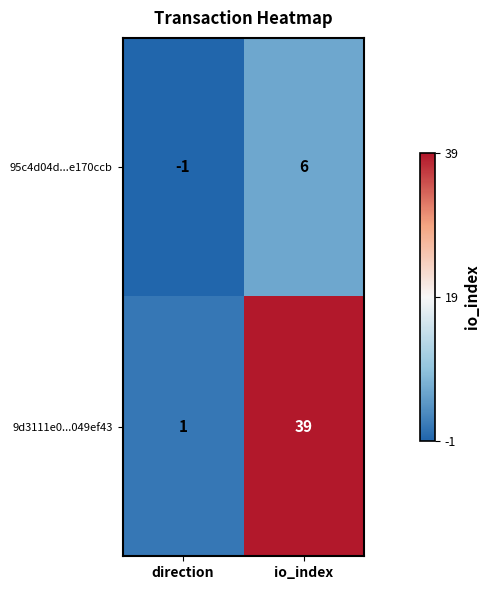

Which series has the largest range (max minus min)?

9d3111e0...049ef43